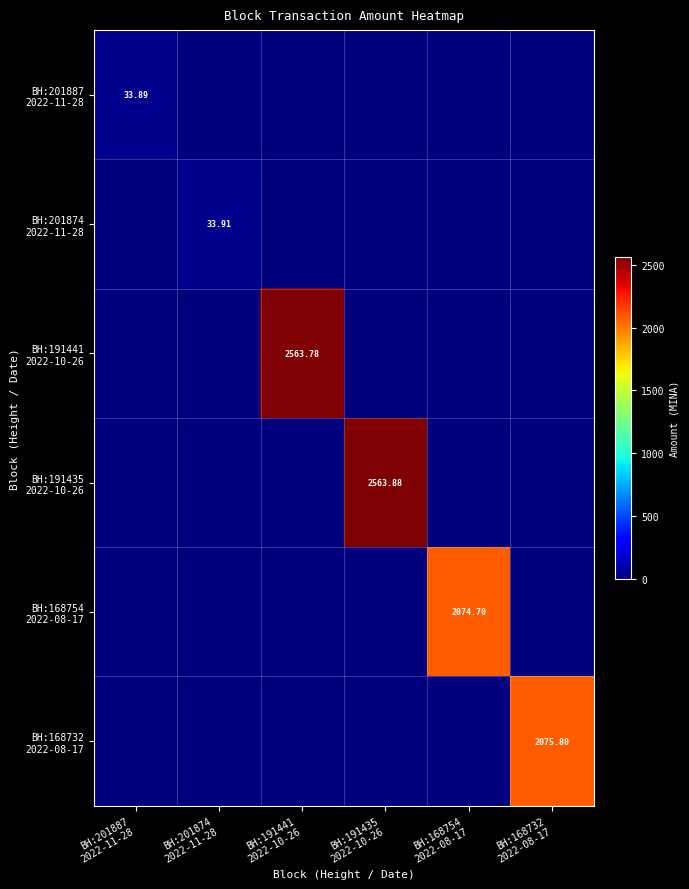

At which category is the sum across all series the highest?

BH:191435
2022-10-26